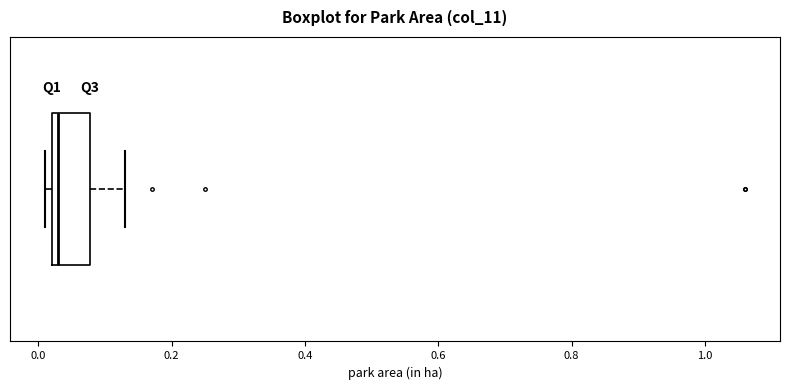

Read this box plot against the x-axis: the position of the median line, the range covered by the box, and the ends of both whiskers. The values are not printed on the chart, so give them approximately, as read against the axis.

median 0.04, box 0.02 to 0.08, whiskers 0.02 (just left of the box's left edge) to 0.14